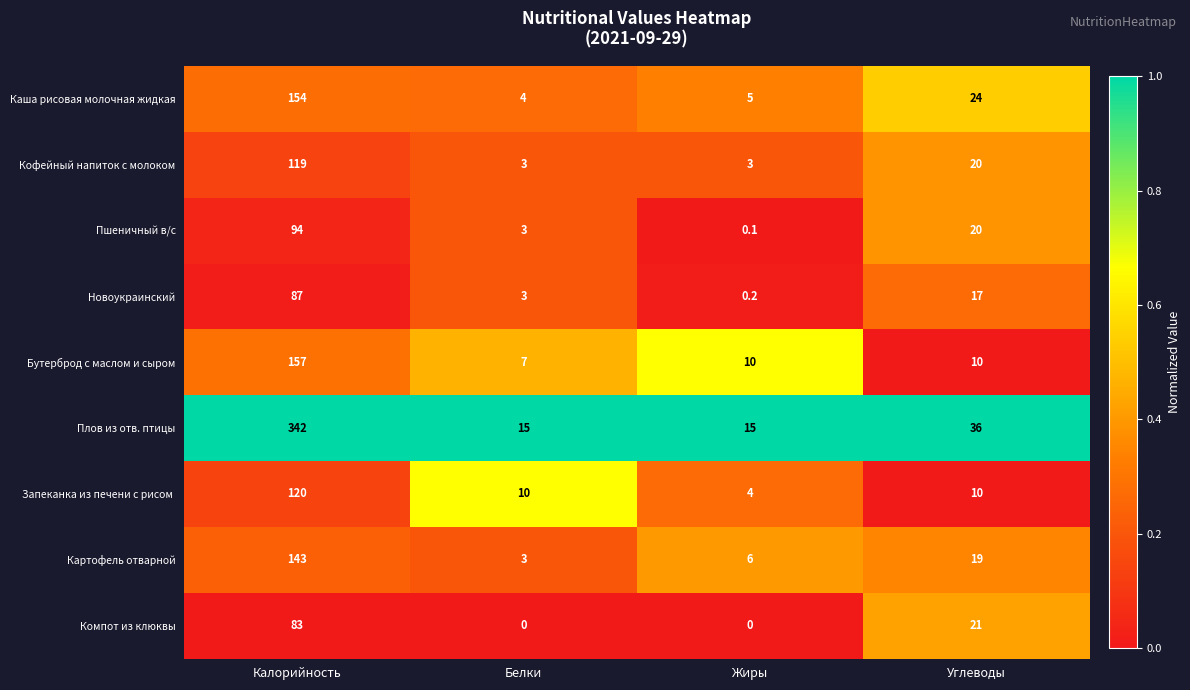

Between Калорийность and Жиры, which series saw the biggest shift?

Плов из отв. птицы